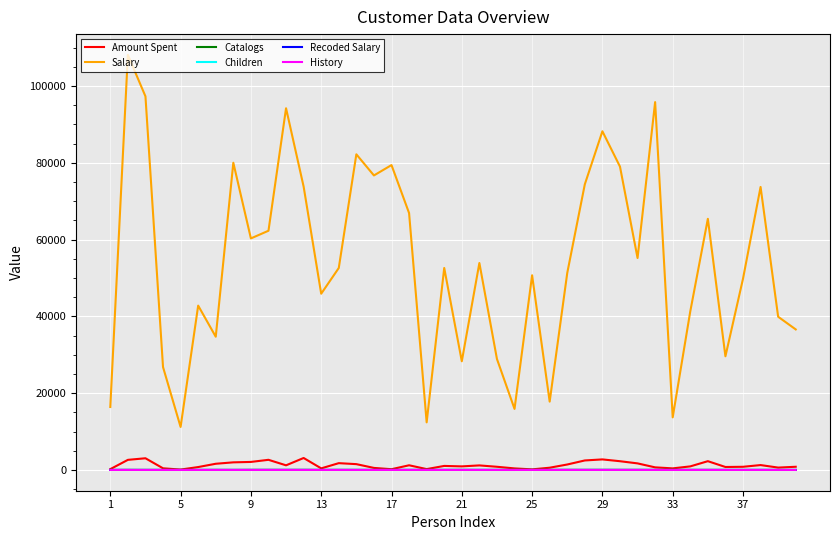

What is the maximum value shown in the chart?

108100.0